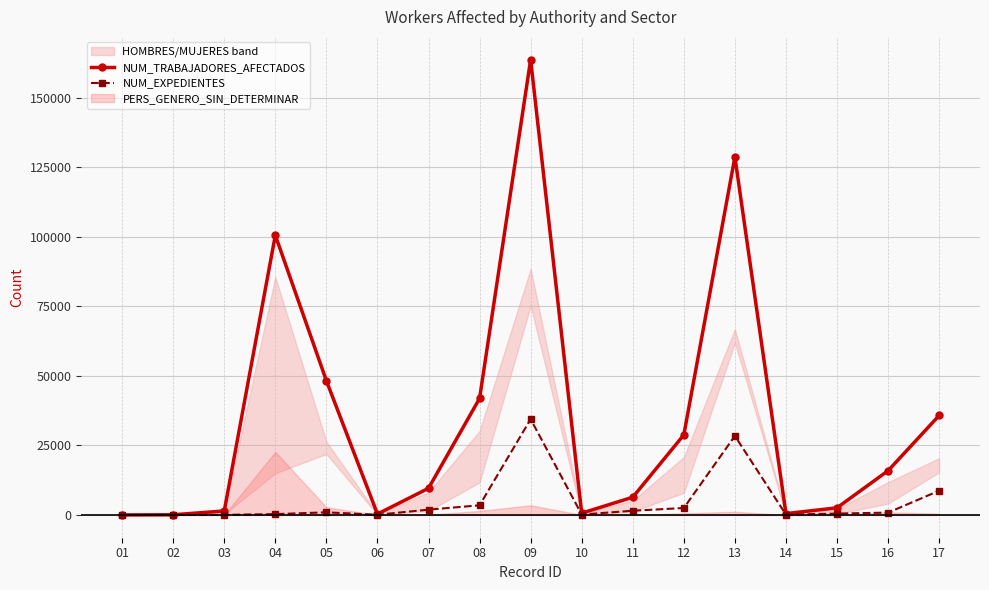

How many lines are shown in the chart?

2